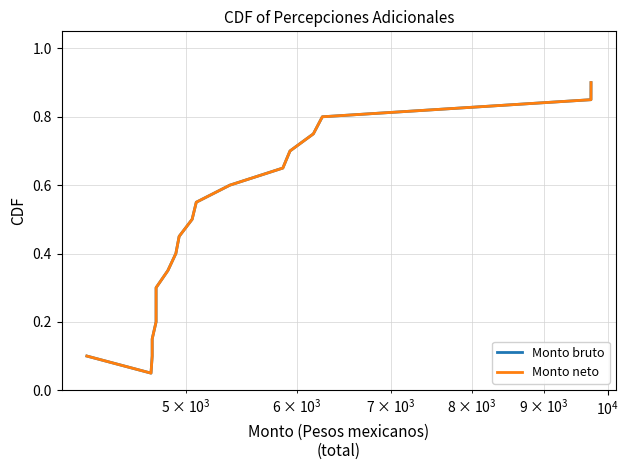

Count the number of categories in the chart.

19